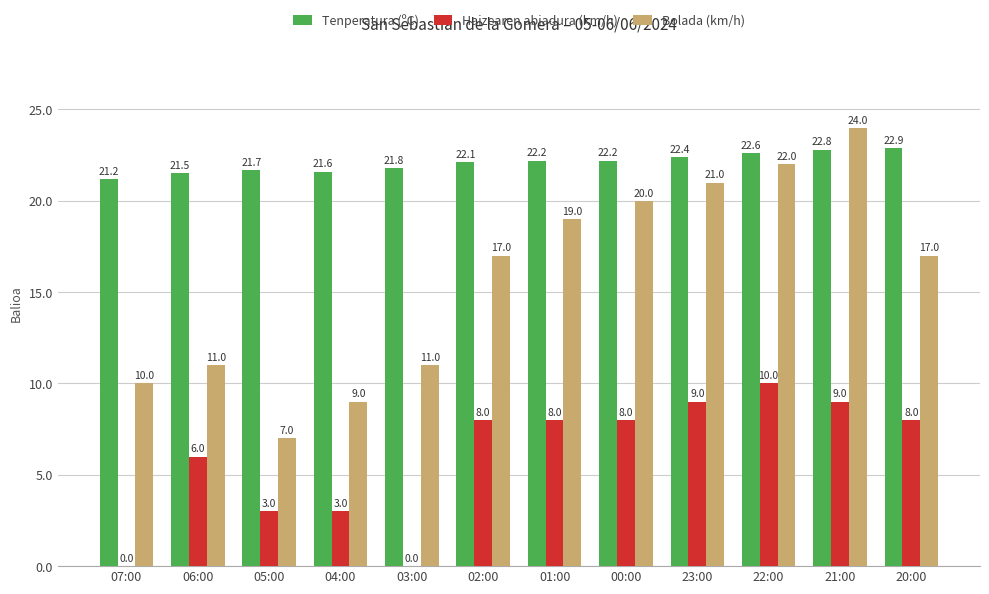

True or false: Bolada (km/h) has a value of 27.8 at 01:00.

False